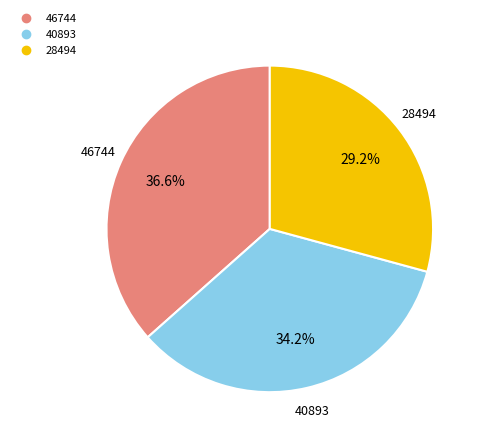

How many segments does this pie chart have?

3